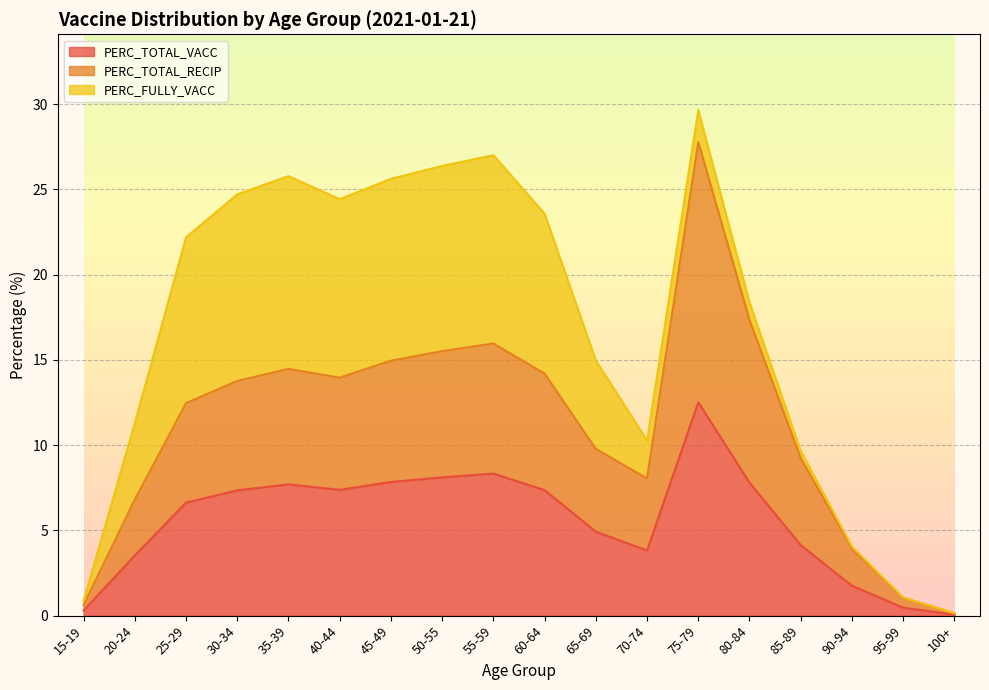

Rank the categories by PERC_TOTAL_RECIP value from lowest to highest.

100+, 15-19, 95-99, 90-94, 20-24, 70-74, 85-89, 65-69, 25-29, 30-34, 40-44, 60-64, 35-39, 45-49, 50-55, 55-59, 80-84, 75-79